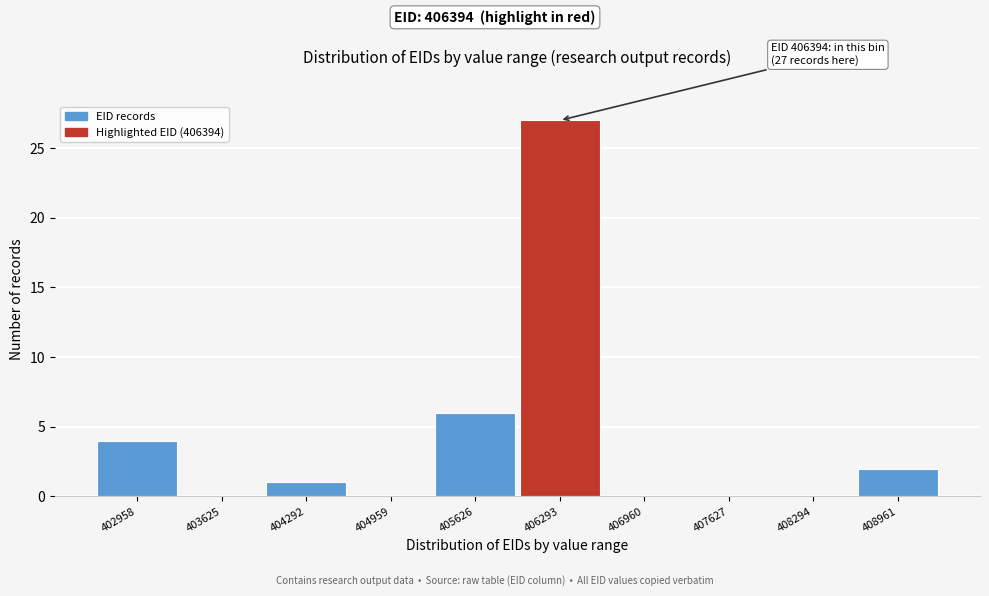

Reading left to right, list all the values displayed in this chart.

402958=4	403625=0	404292=1	404959=0	405626=6	406293=27	406960=0	407627=0	408294=0	408961=2